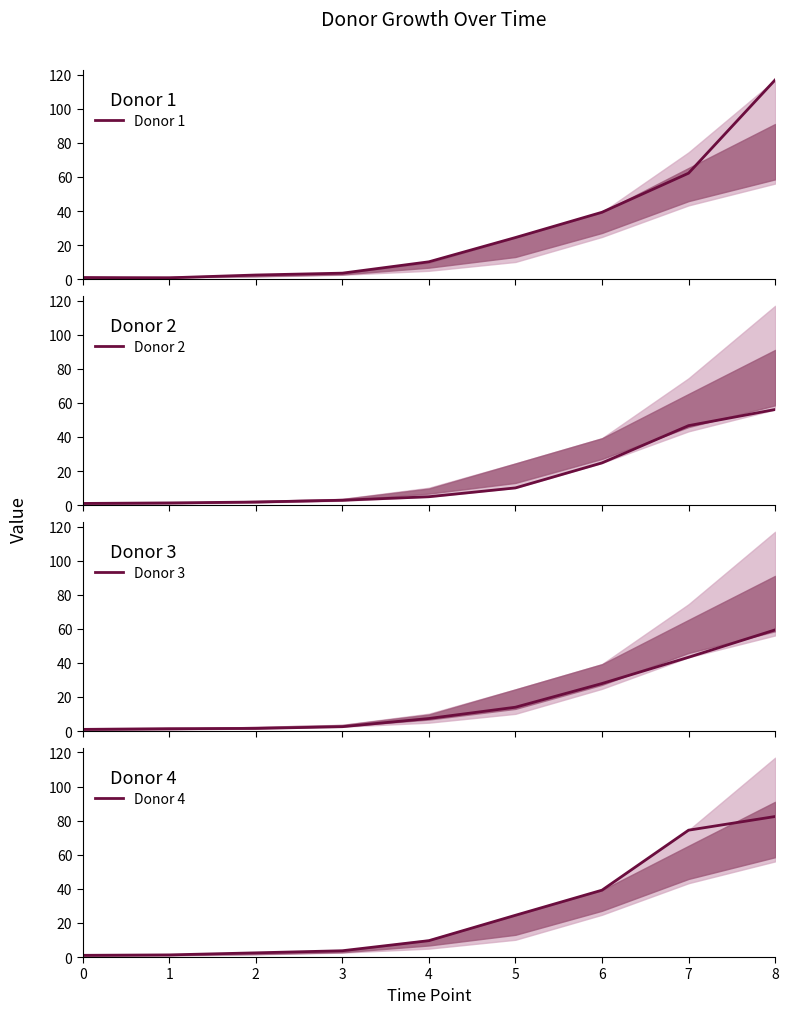

What is the minimum value for Donor 1?

0.8